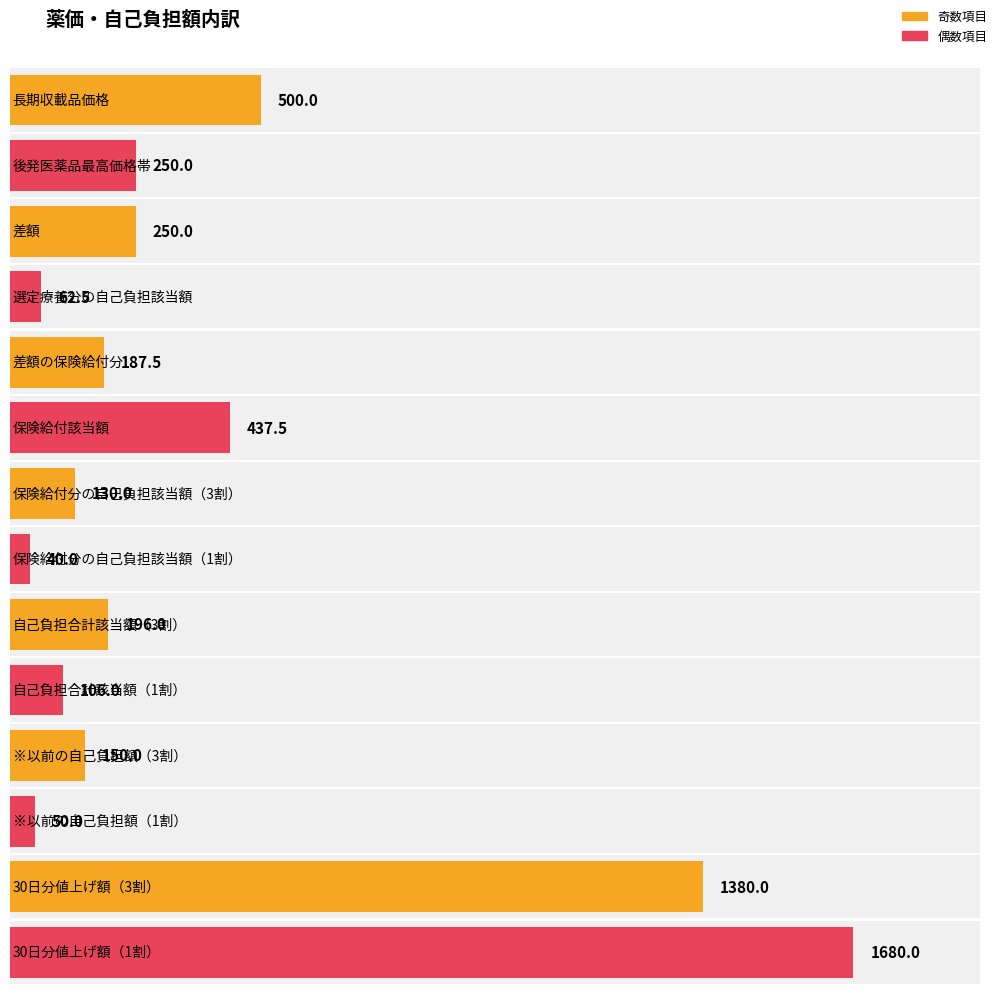

What is the label of the 3rd bar from the right?

※以前の自己負担額（1割）